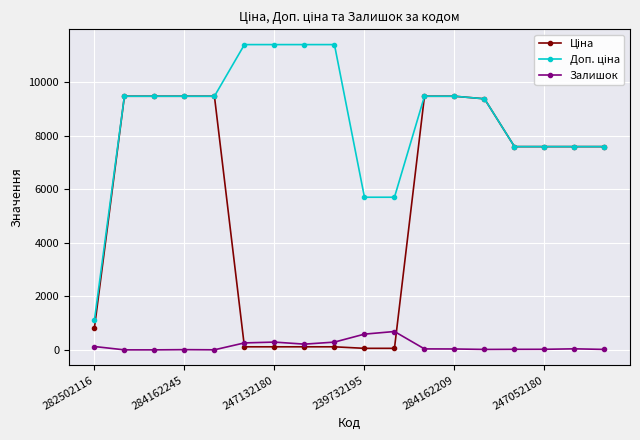

At how many categories does at least one series exceed 9059?

11